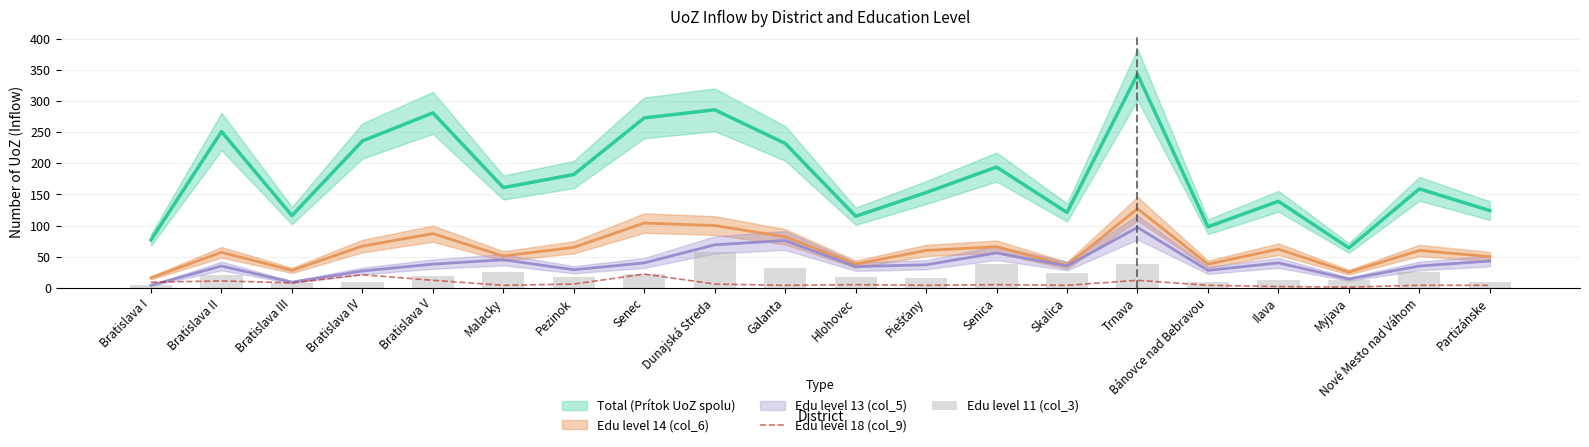

Does the chart contain stacked bars?

No